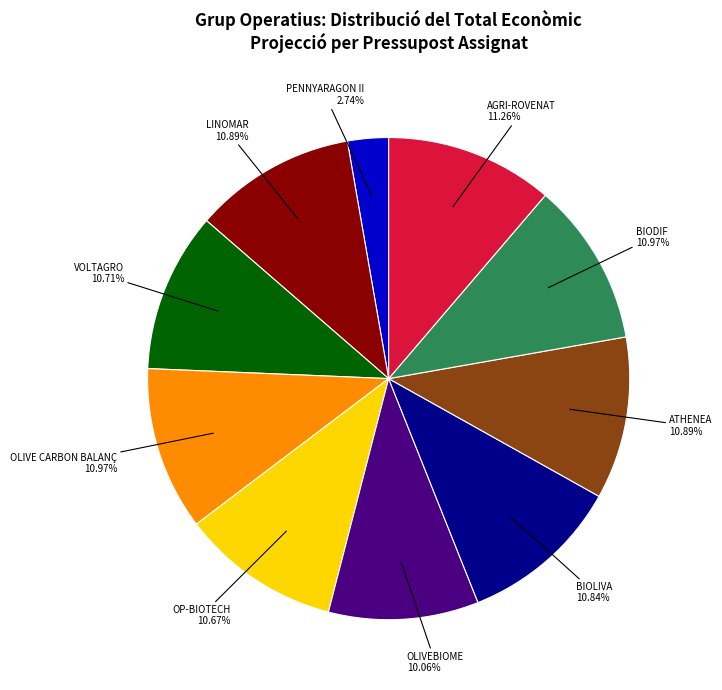

Does BIOLIVA account for over 50% of the chart?

No